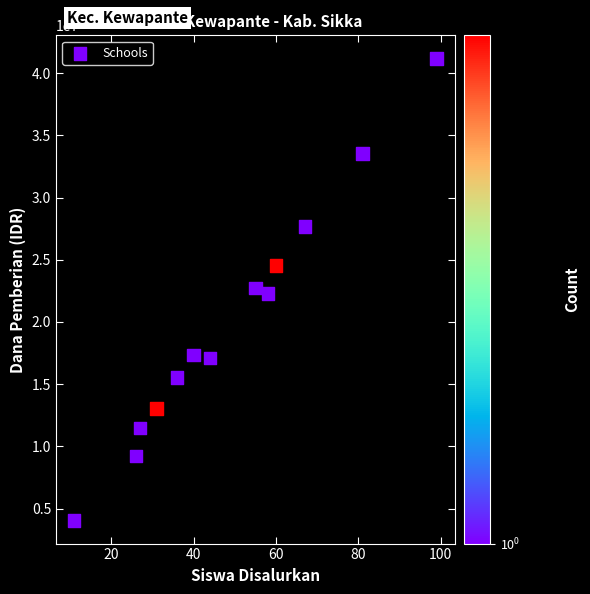

What is the range of X values (max minus min)?

88